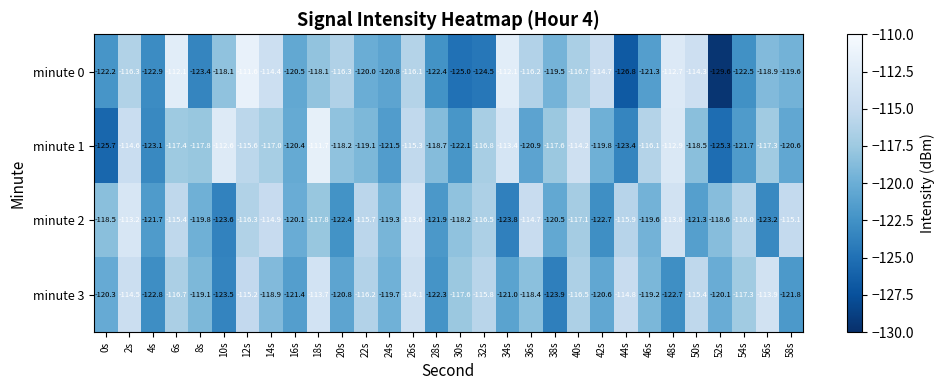

Count the number of data series in this chart.

4